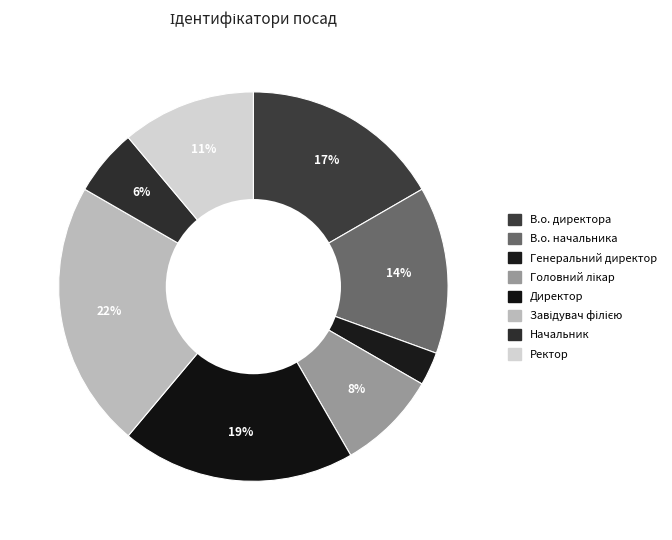

To the nearest percent, what portion does В.о. начальника represent?

14%